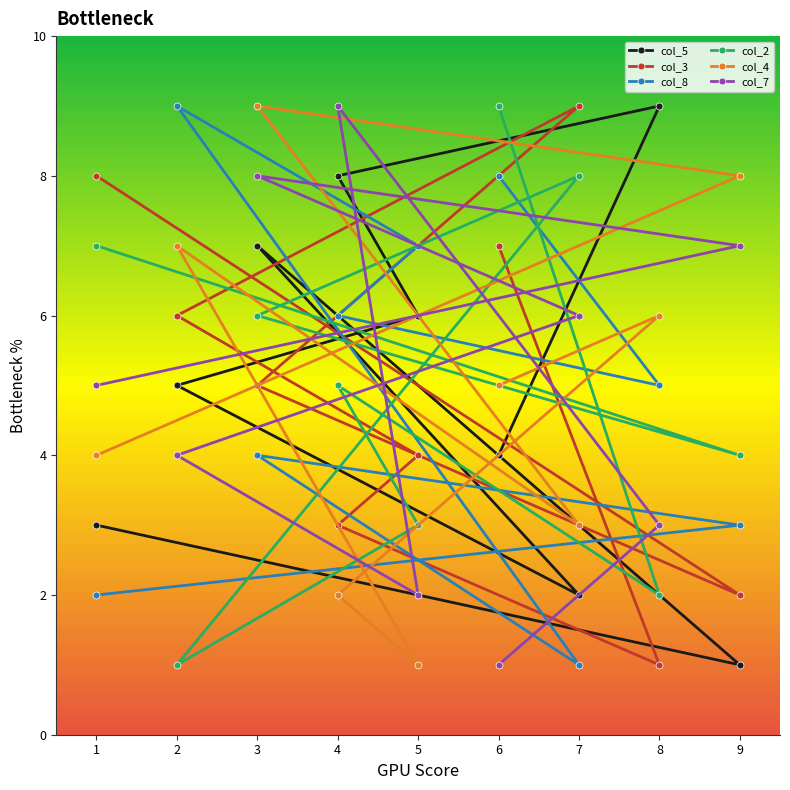

Where do col_7 and col_2 first cross each other?

6 and 8